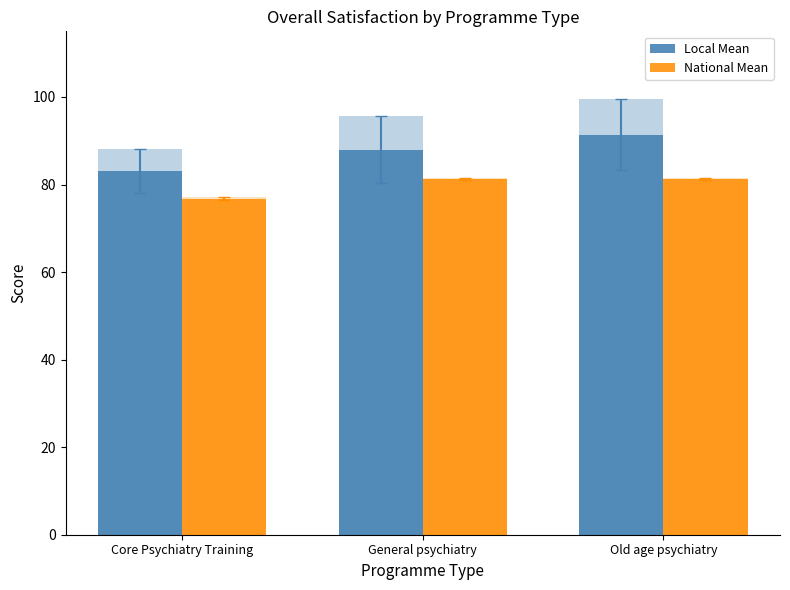

What is the label of the 2nd bar from the left?

General psychiatry